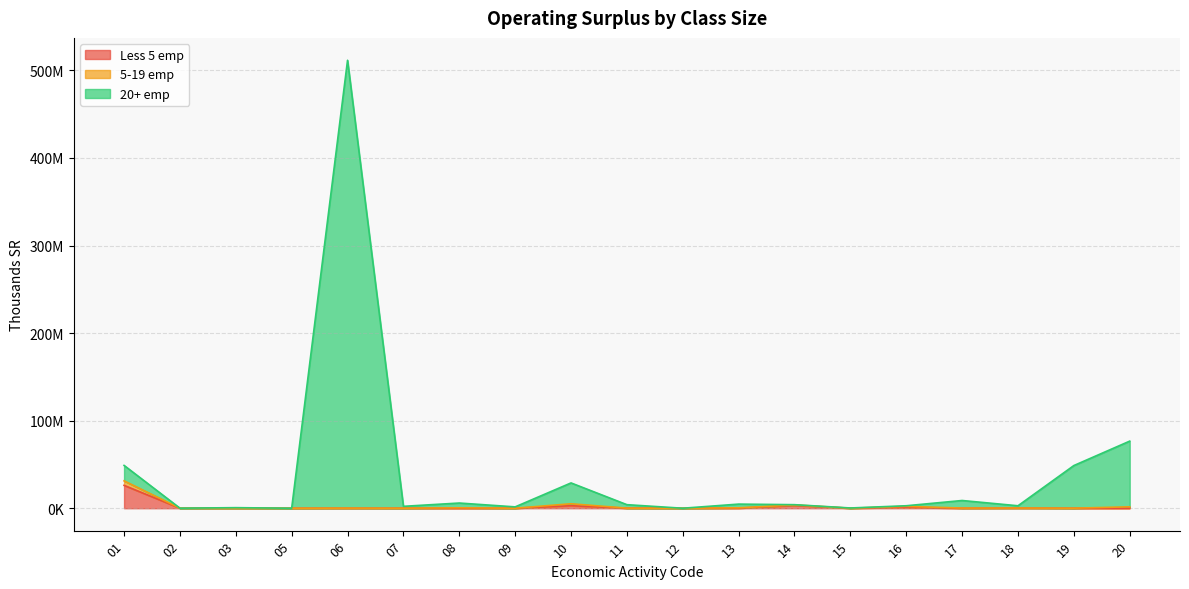

The value of Less 5 emp at 03 is 22467. True or false?

True